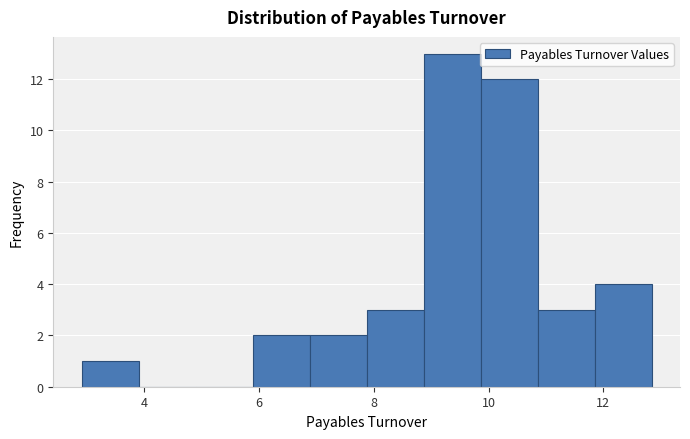

Over which range of the x-axis is the bar tallest?

8.8 to 9.8